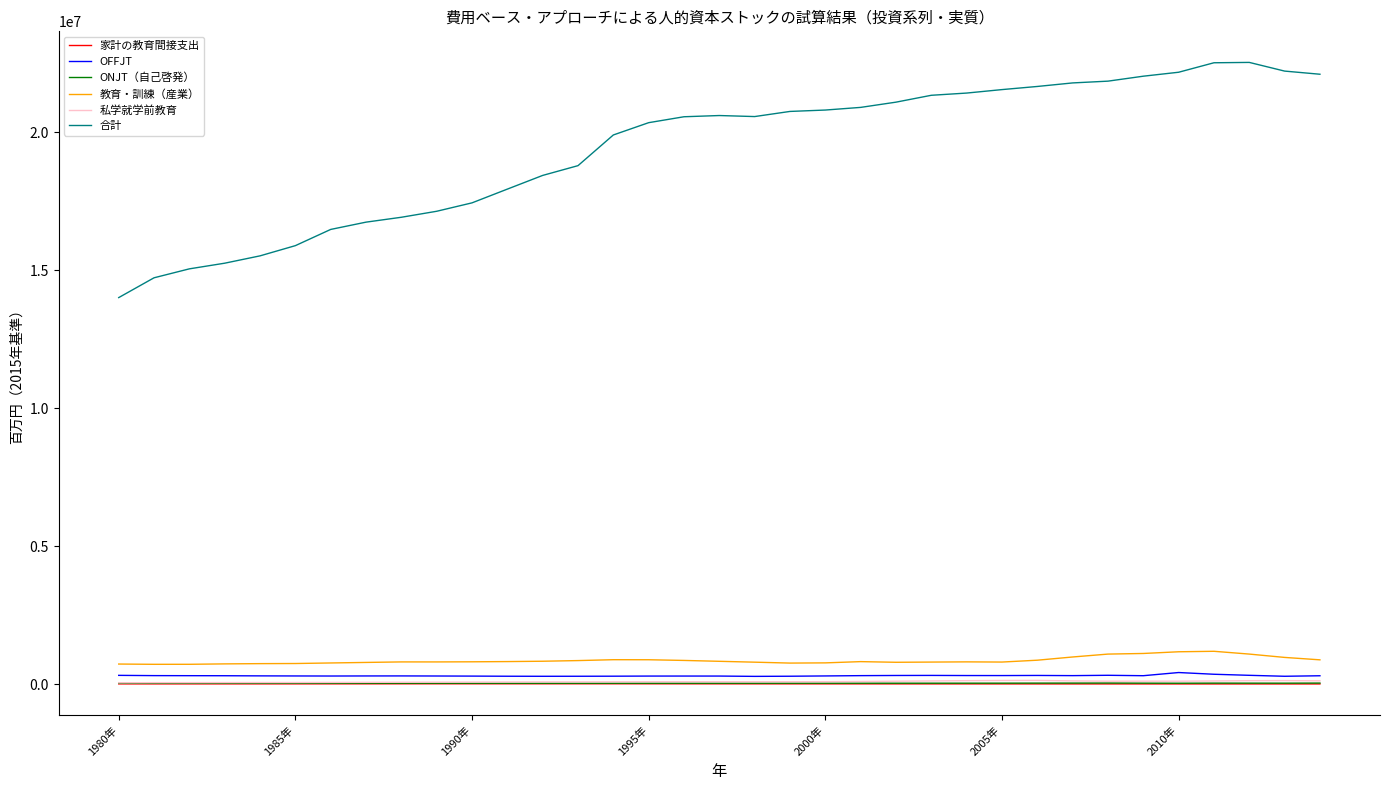

What is the greatest value displayed?

22536662